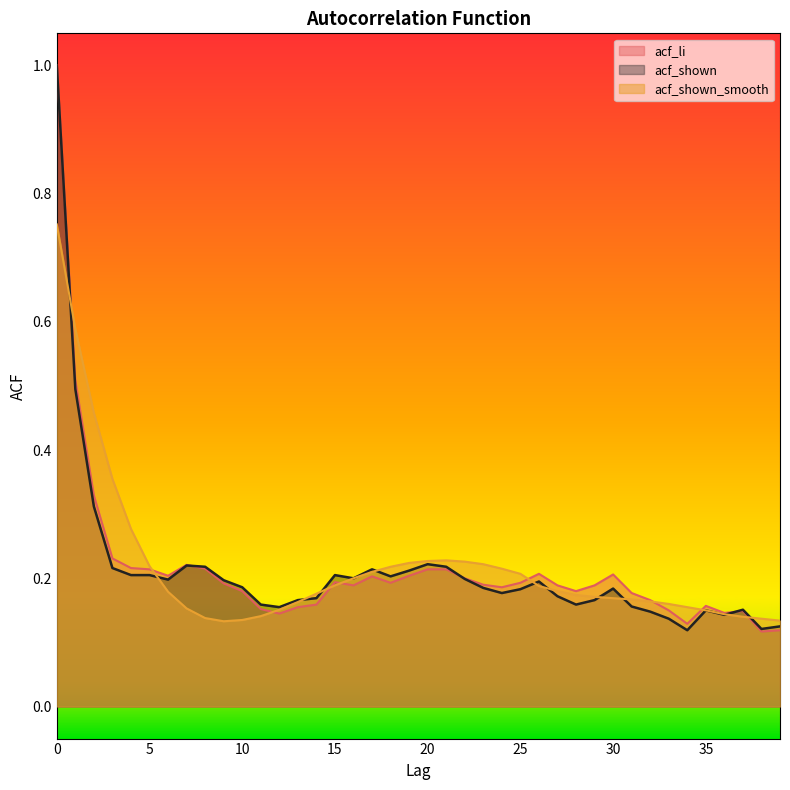

Does the chart display data point markers on the line(s)?

No